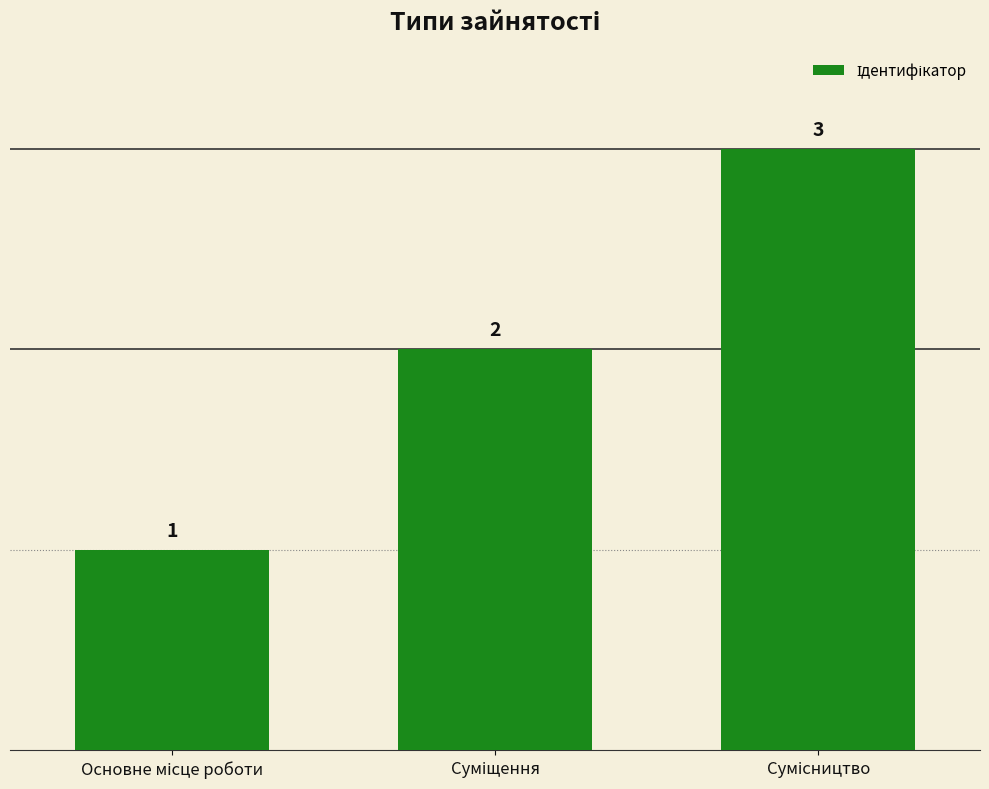

Count the values in the range 1 to 3.

3